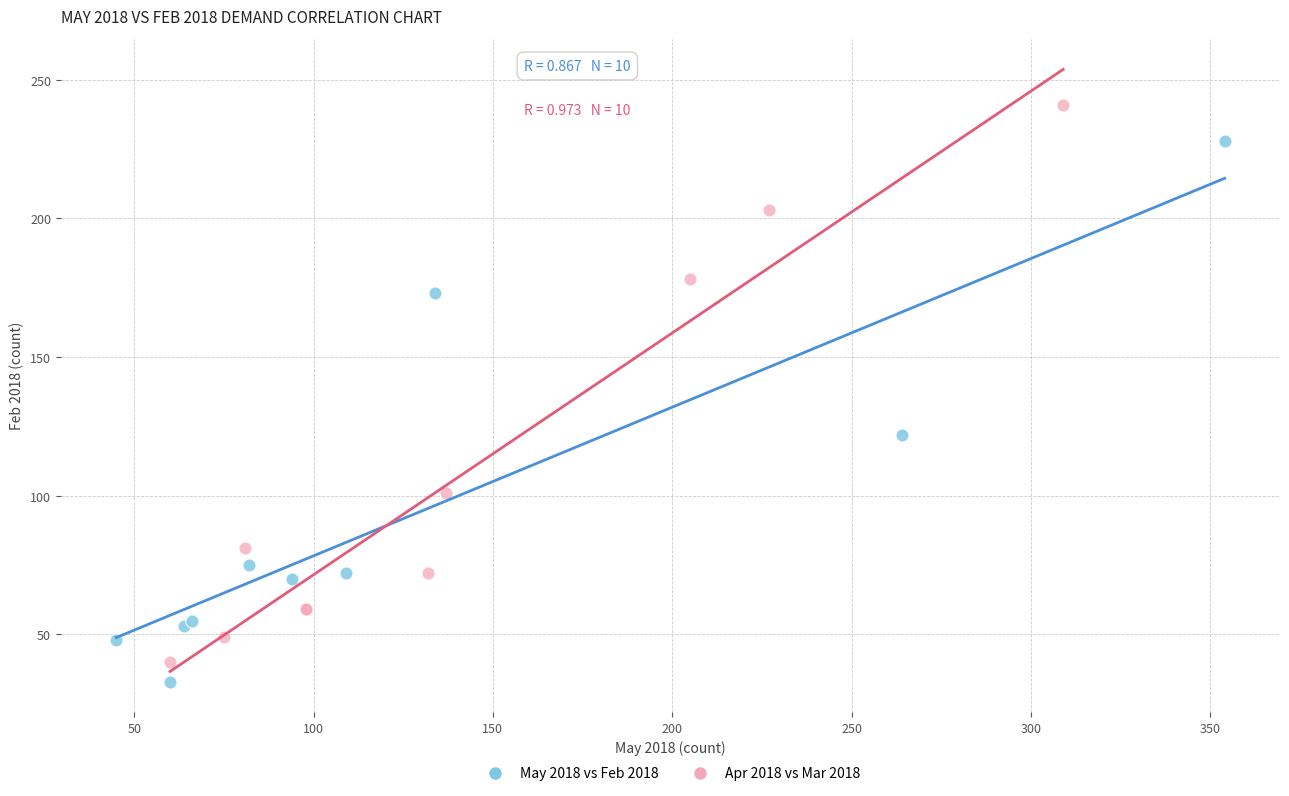

Which series reaches the maximum Y coordinate?

Apr 2018 vs Mar 2018